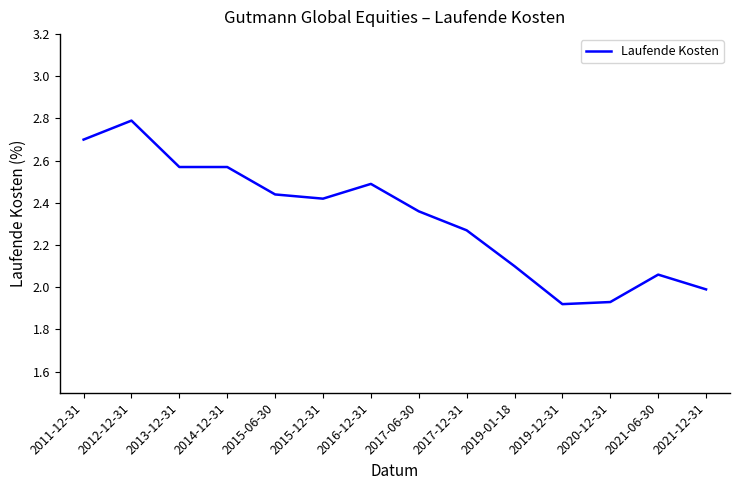

What is the difference between the maximum and minimum values?

0.9